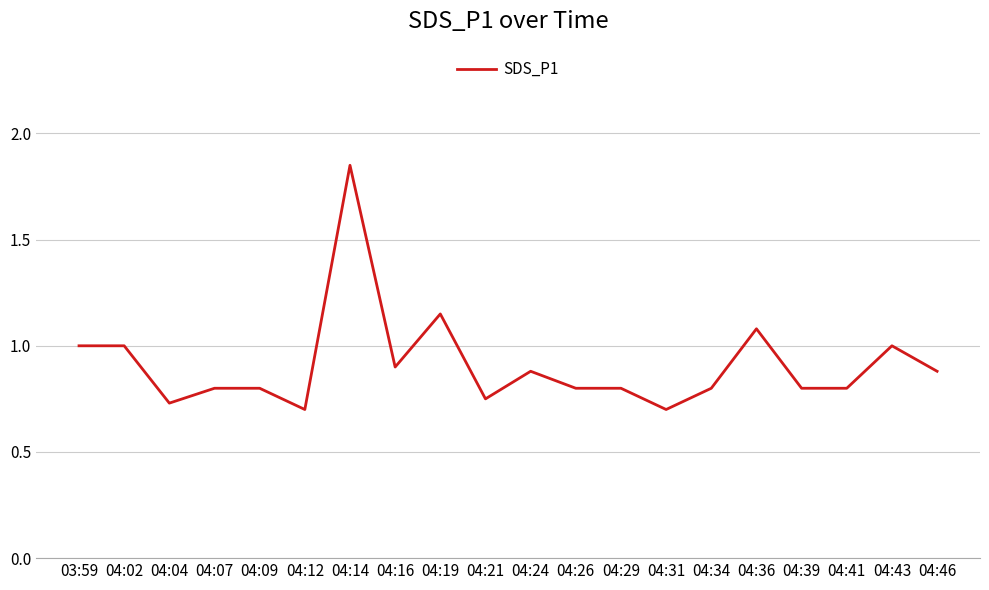

How many lines are shown in the chart?

1